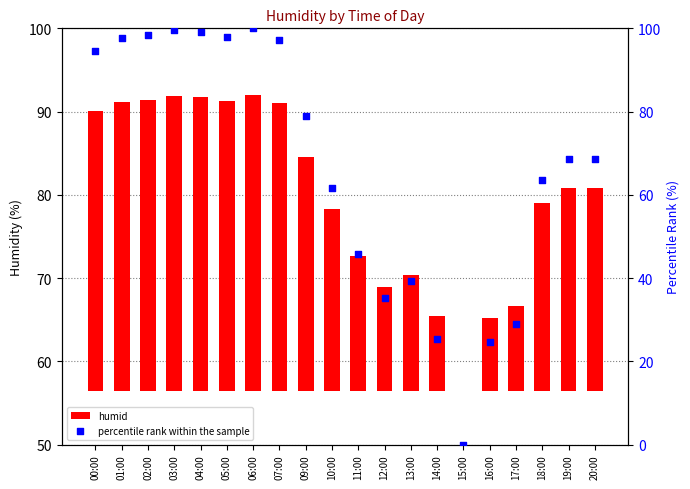

Which series reaches the maximum Y coordinate?

percentile rank within the sample